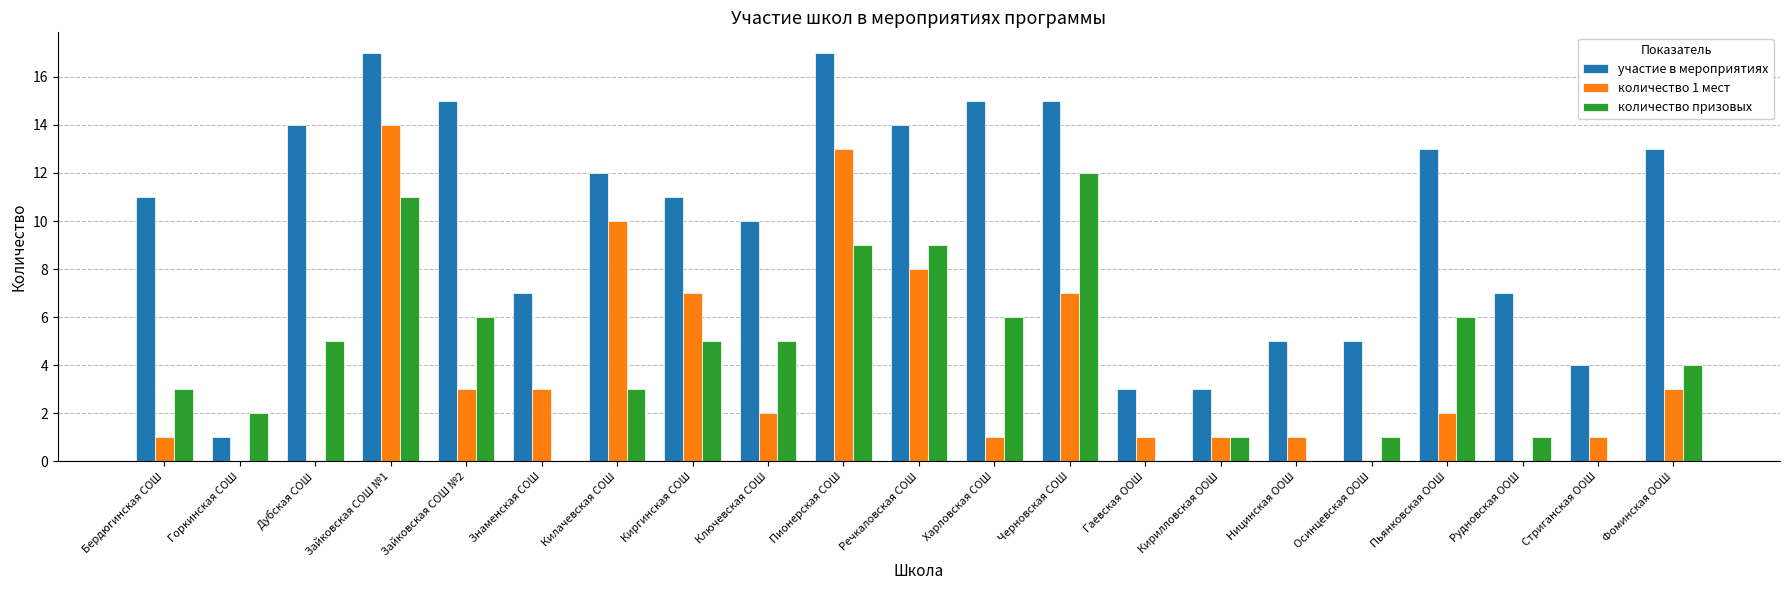

What is the greatest value displayed?

17